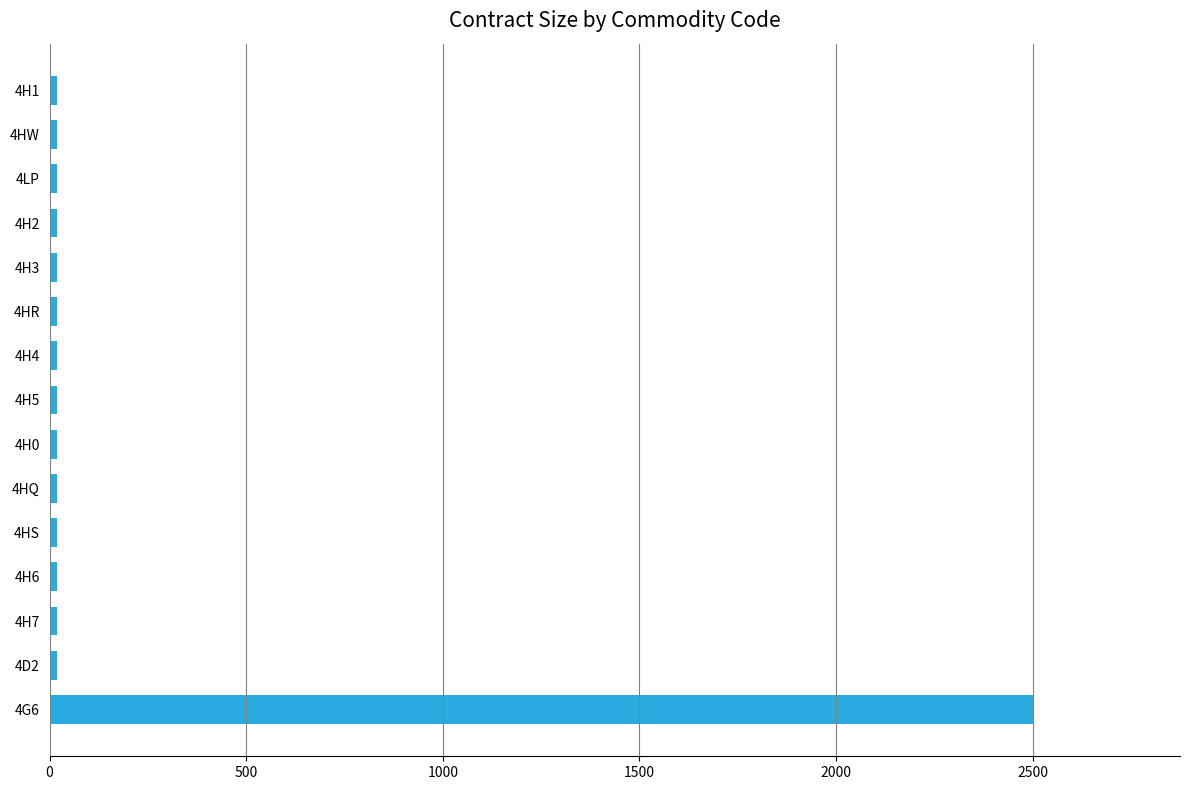

What is the greatest value displayed?

2500